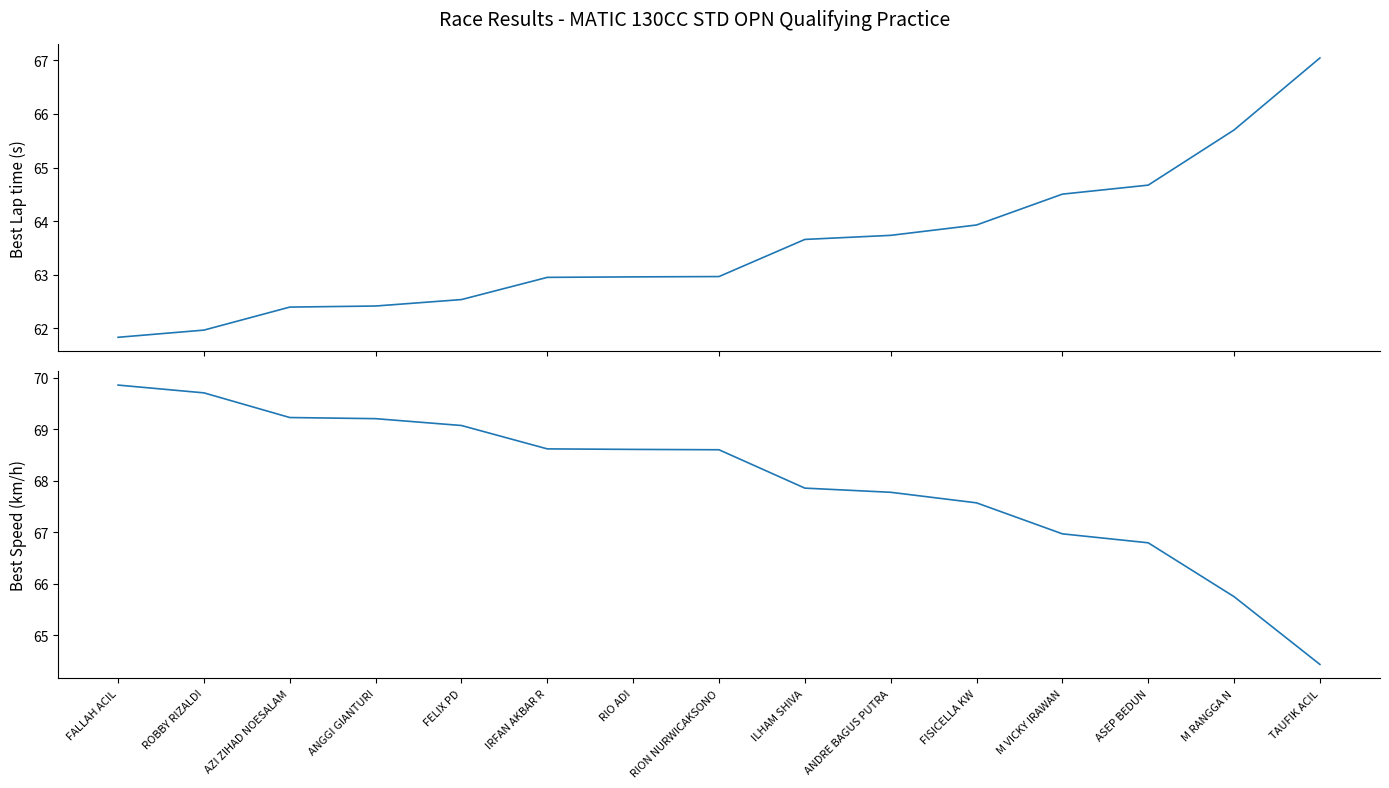

Reading right to left, transcribe all the data shown in this chart.

Best Lap time: 67.0	65.7	64.7	64.5	63.9	63.7	63.7	63.0	63.0	63.0	62.5	62.4	62.4	62.0	61.8
Best Speed: 64.4	65.8	66.8	67.0	67.6	67.8	67.9	68.6	68.6	68.6	69.1	69.2	69.2	69.7	69.9